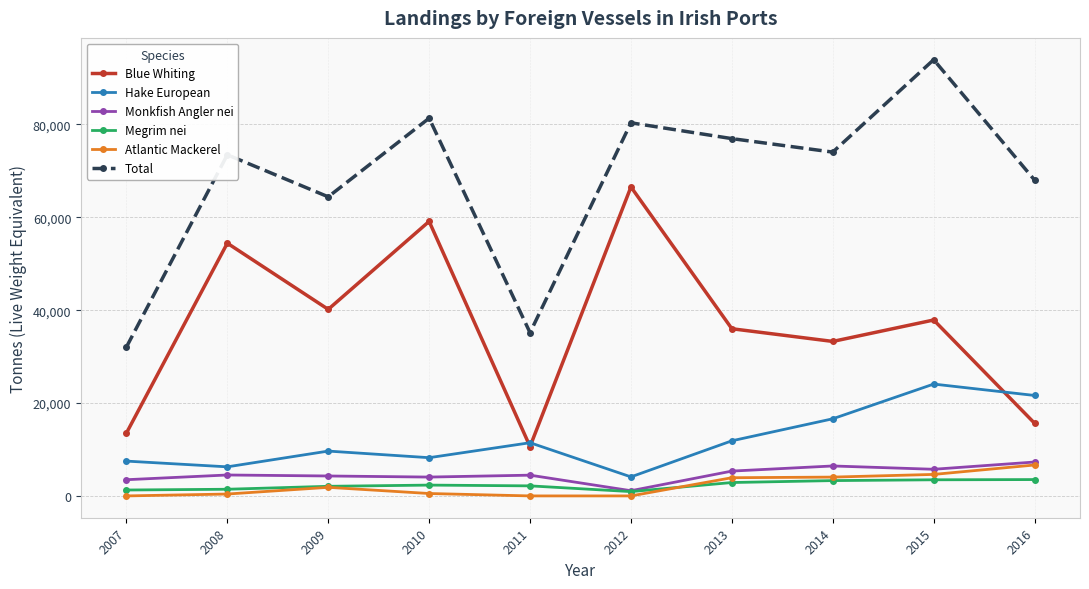

Does the chart have visible grid lines?

Yes